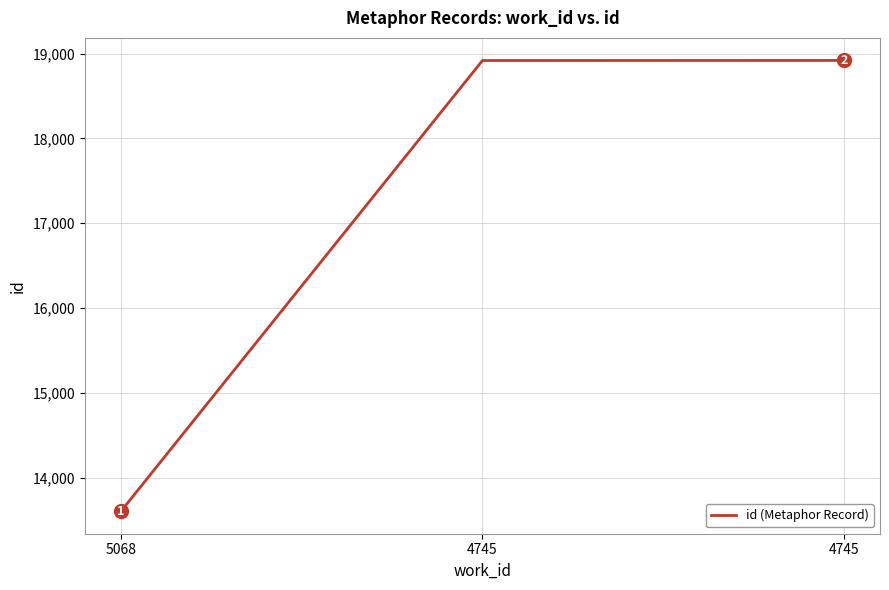

Reading right to left, transcribe all the data shown in this chart.

4745=18920	4745=18919	5068=13604